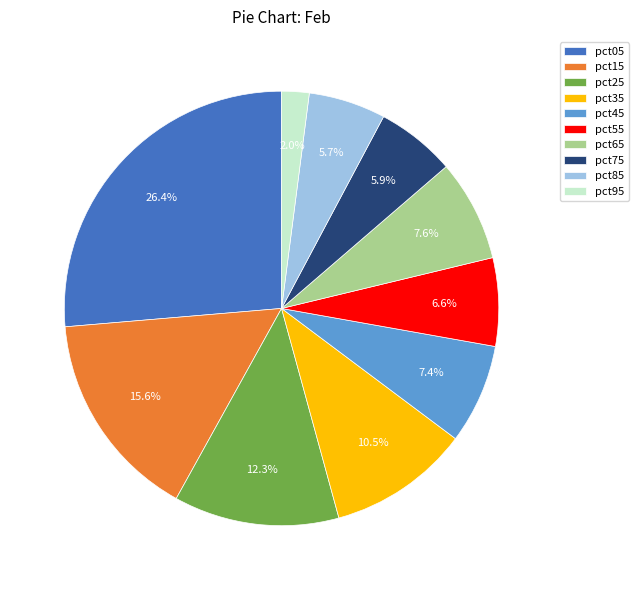

Does any single category account for the majority?

No